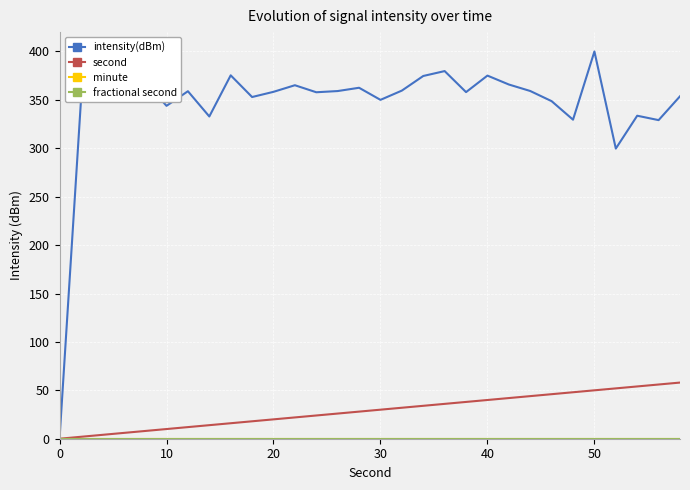

True or false: minute and intensity(dBm) cross at least once.

False